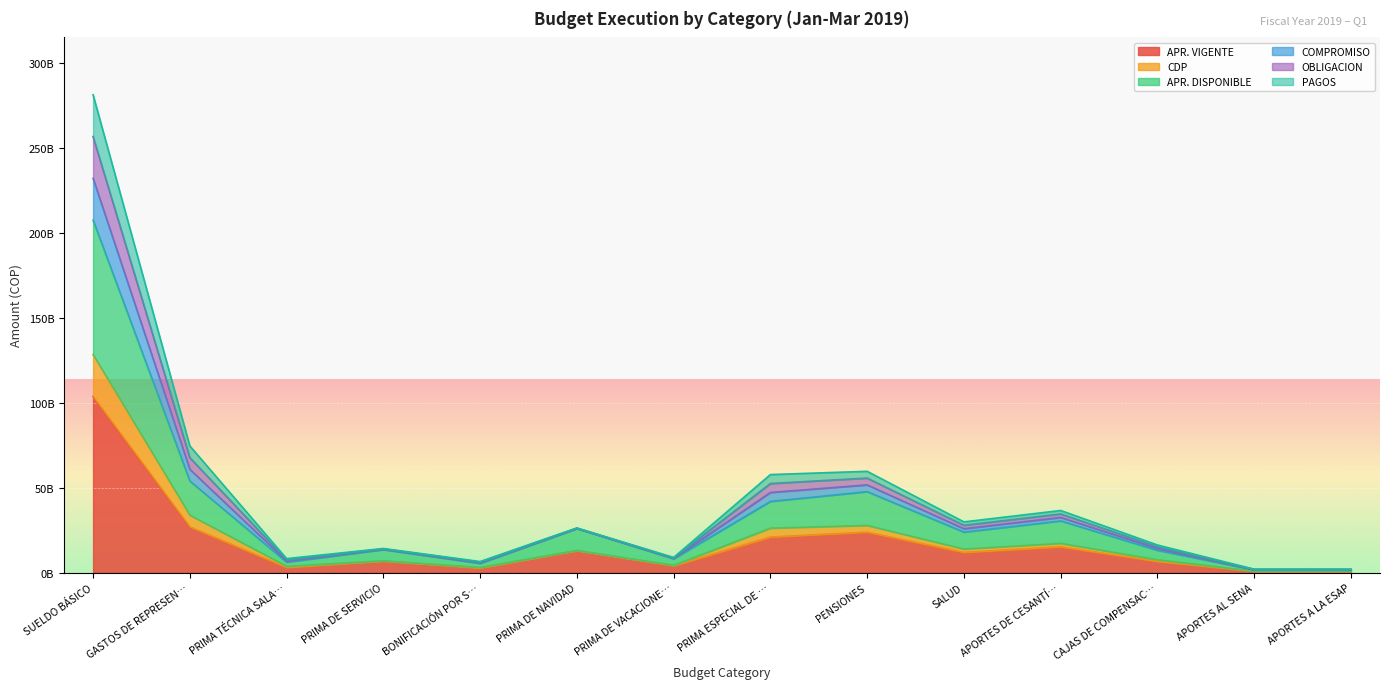

At how many categories does at least one series exceed 198248272889?

1